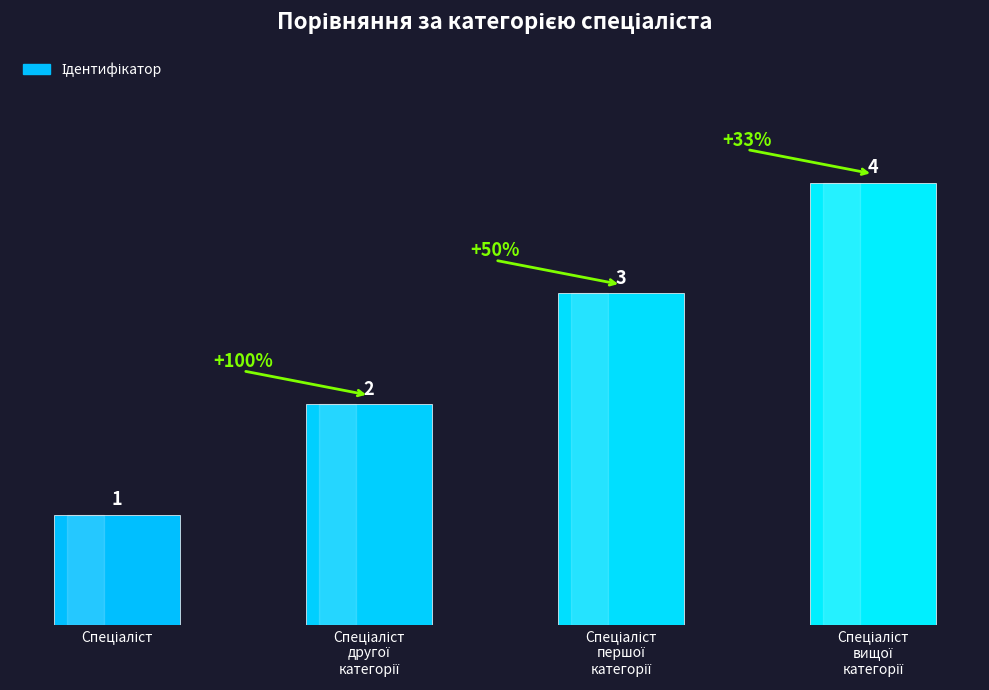

Count the values in the range 2 to 4.

3